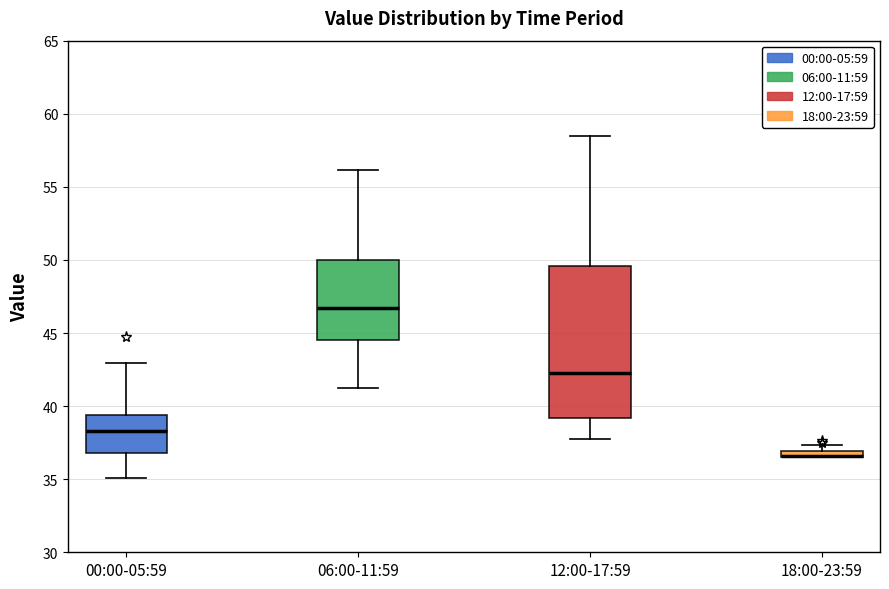

Which box is the tallest, from its lower edge to its upper edge?

12:00-17:59